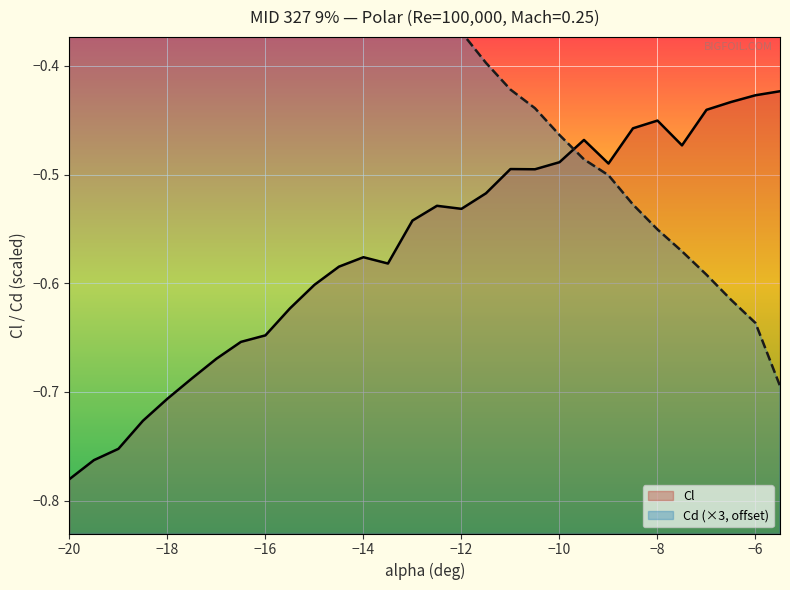

What is the difference between the second highest and minimum values in the Cd series?

0.6